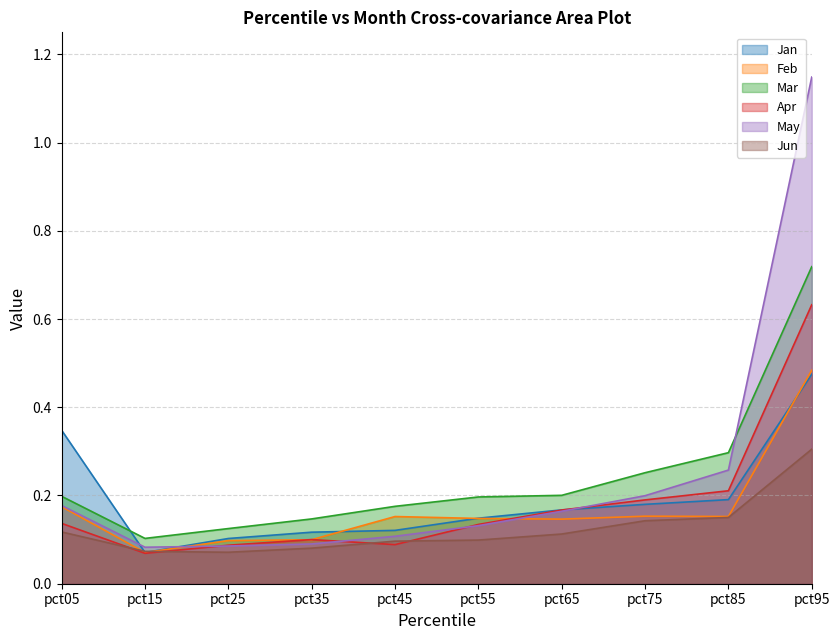

After their last crossing, which series has the higher values: Jan or Feb?

Feb